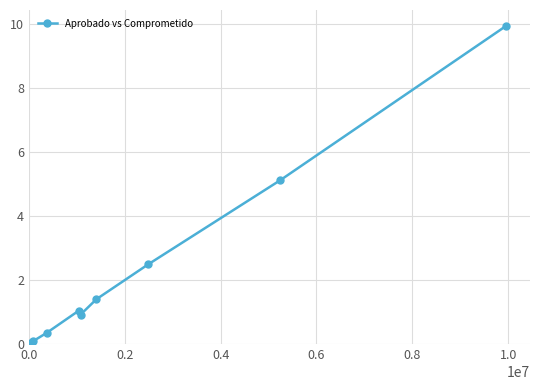

True or false: the data has more than 2 interior local peaks.

False